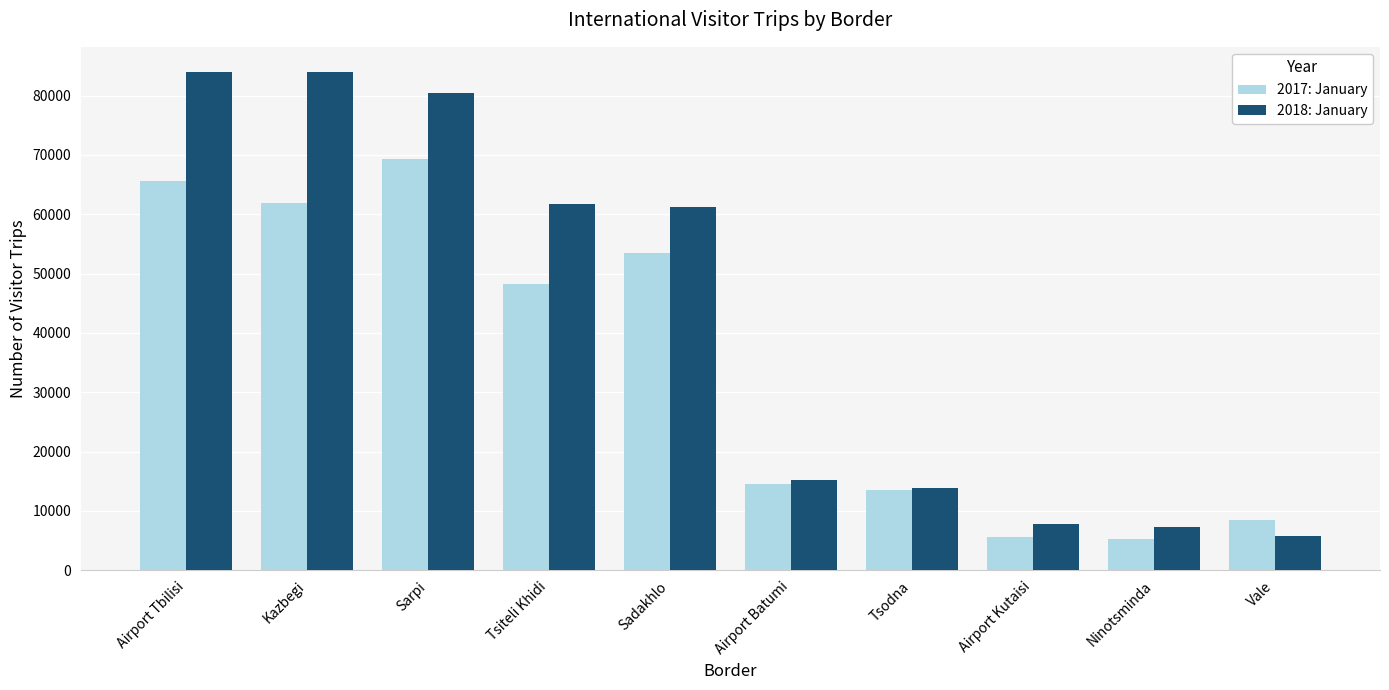

Which series has the largest range (max minus min)?

2018: January